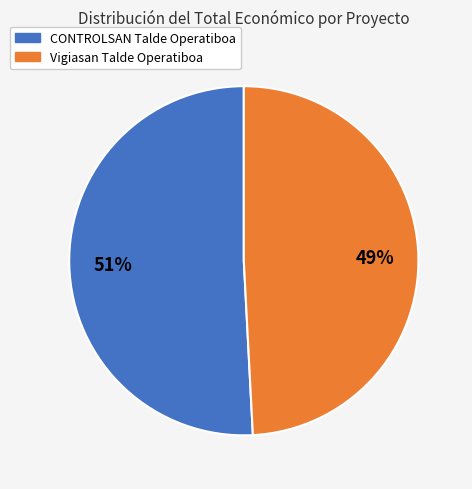

Between Vigiasan Talde Operatiboa and CONTROLSAN Talde Operatiboa, which is larger?

CONTROLSAN Talde Operatiboa